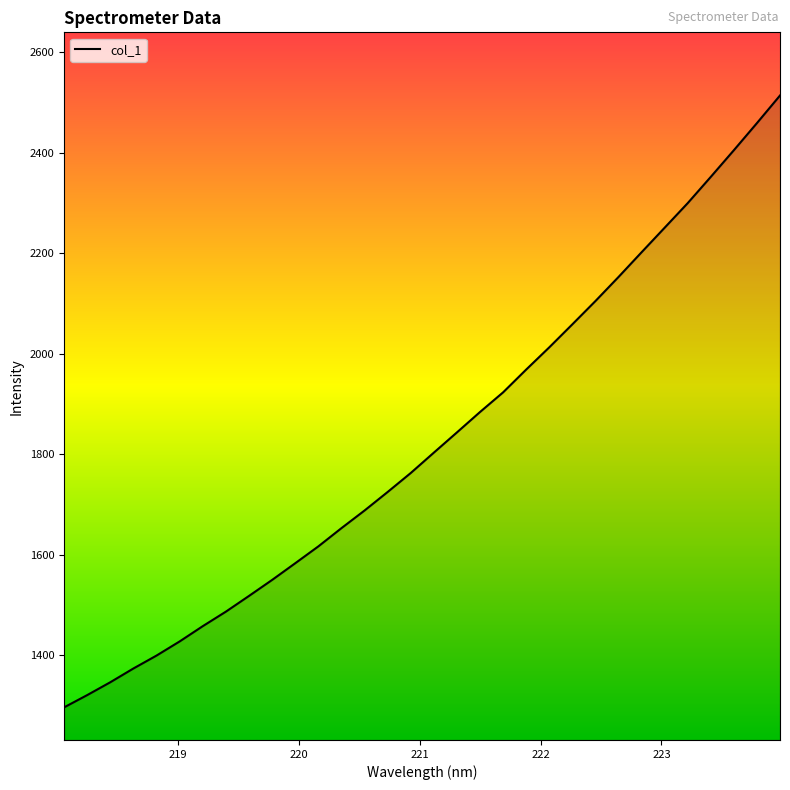

What is the greatest value displayed?

2513.9